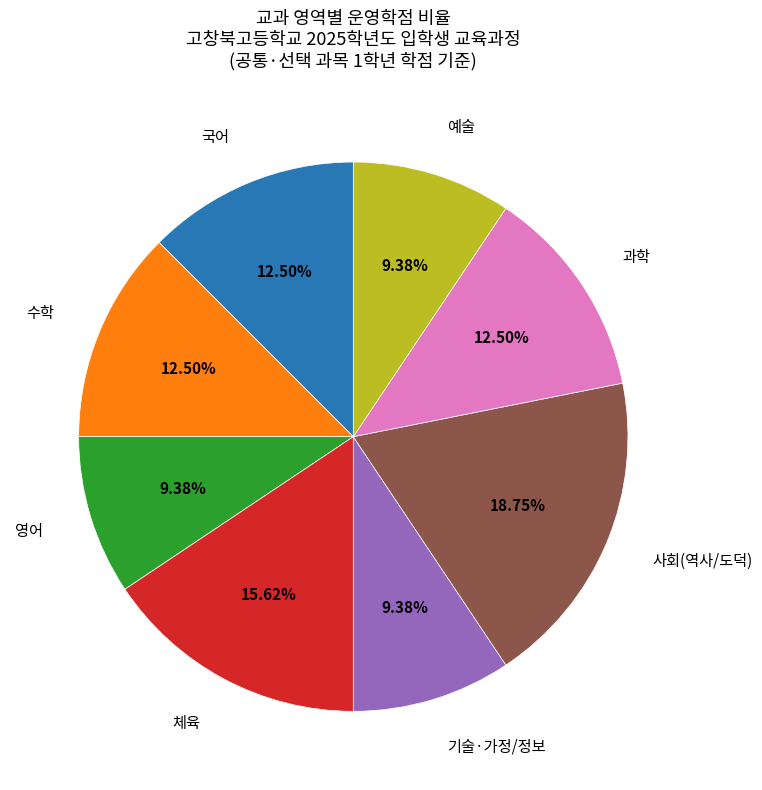

How many segments does this pie chart have?

8